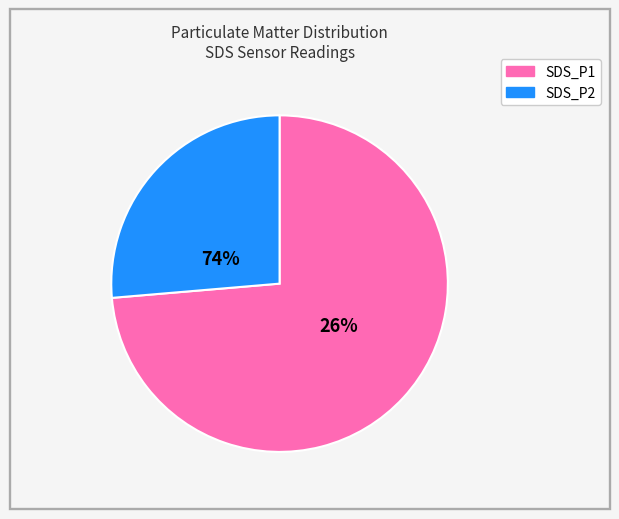

What percentage is the SDS_P2 slice, to the nearest percent?

27%